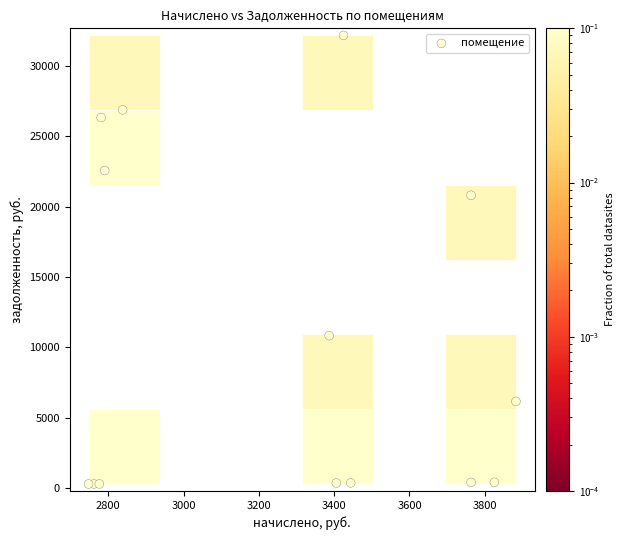

What Y value in the scatter plot is closest to 16231?

20805.0